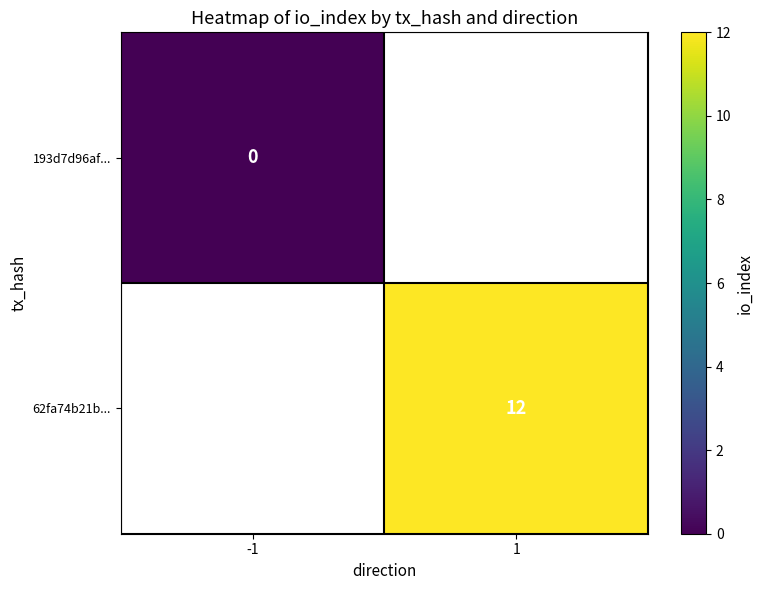

Is it true that 62fa74b21b... equals 8 at 1?

False